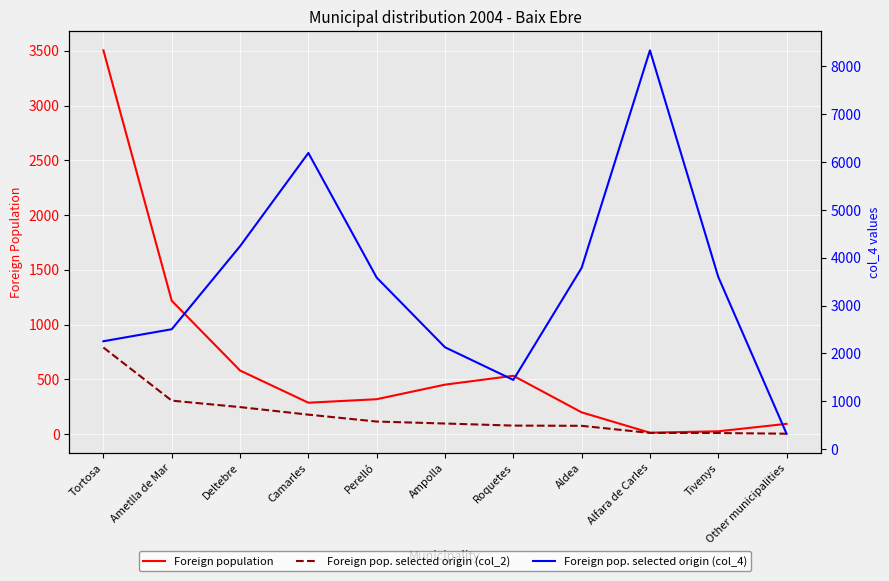

At which label does Foreign pop. selected origin (col_4) reach its minimum?

Other municipalities